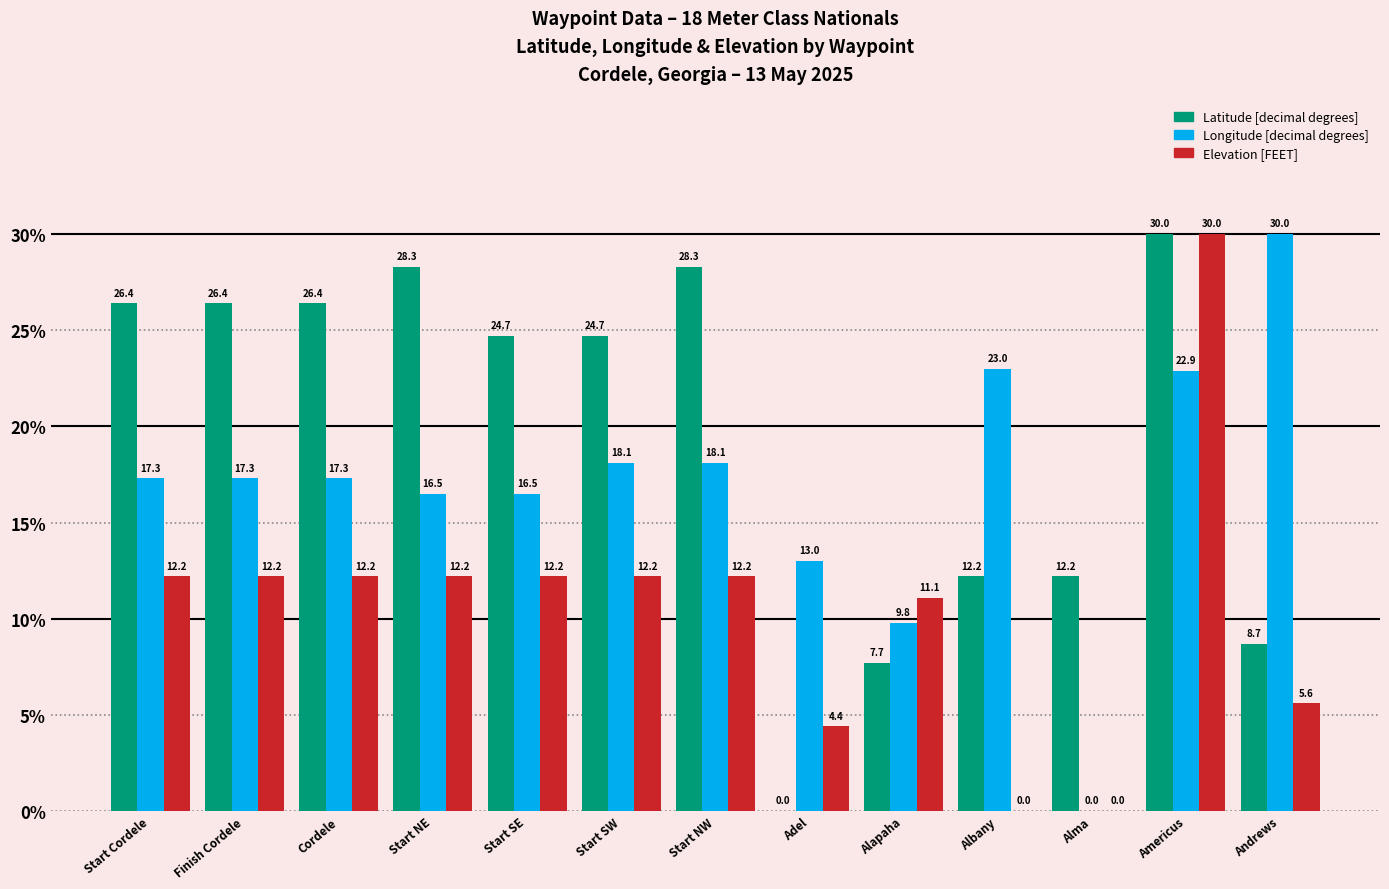

What is the approximate value of Longitude [decimal degrees] at Start SE?

16.5